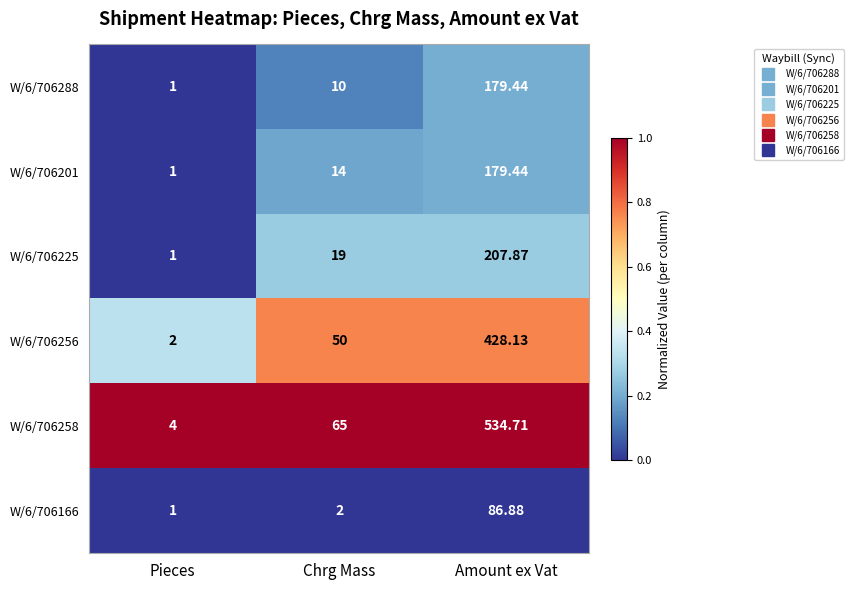

Which series has the largest range (max minus min)?

W/6/706258